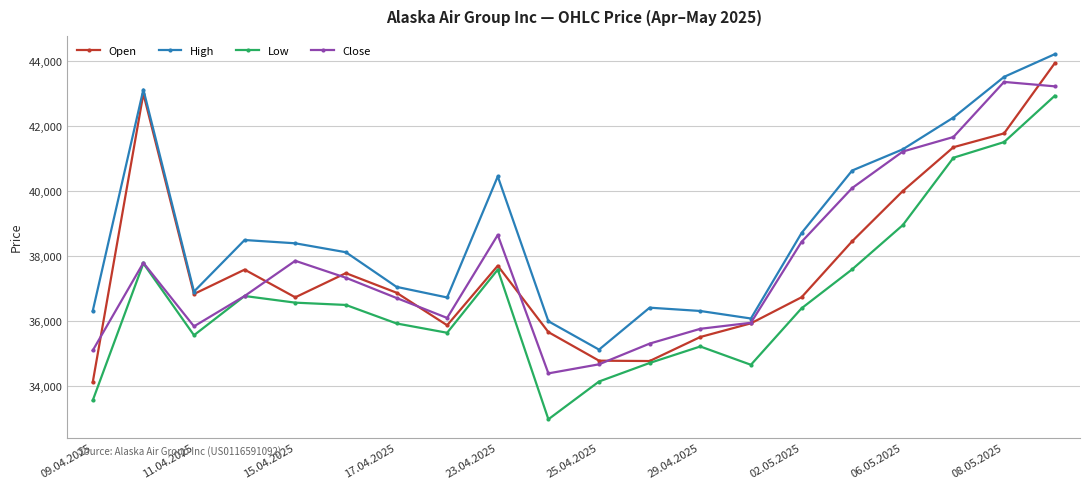

After their last crossing, which series has the higher values: Open or Close?

Open